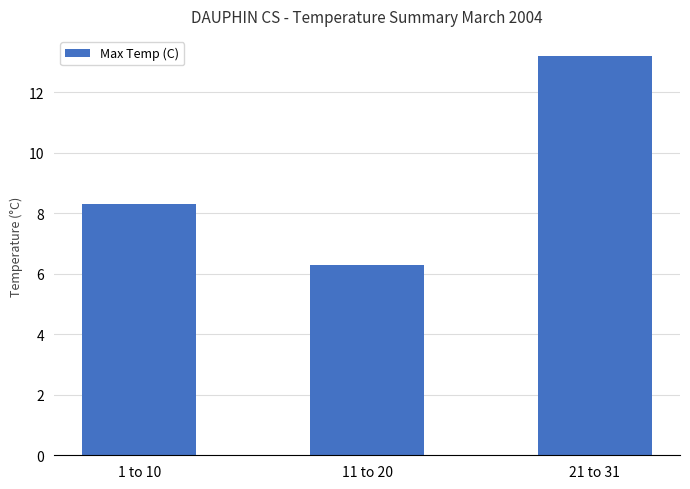

Is it true that the value at 11 to 20 is 9.0?

False